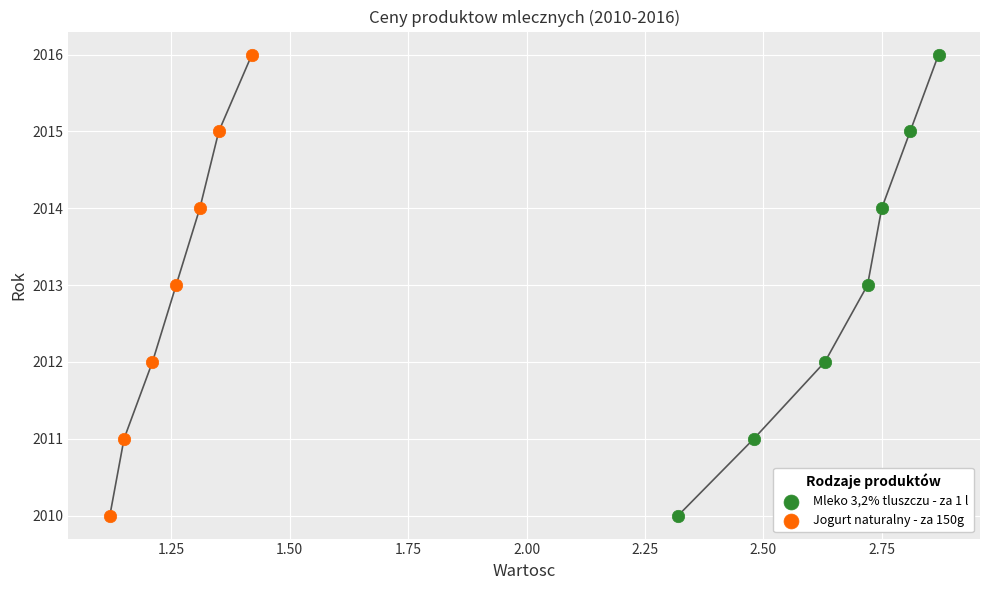

What are all the series names shown in the legend?

Mleko 3,2% tluszczu - za 1 l, Jogurt naturalny - za 150g